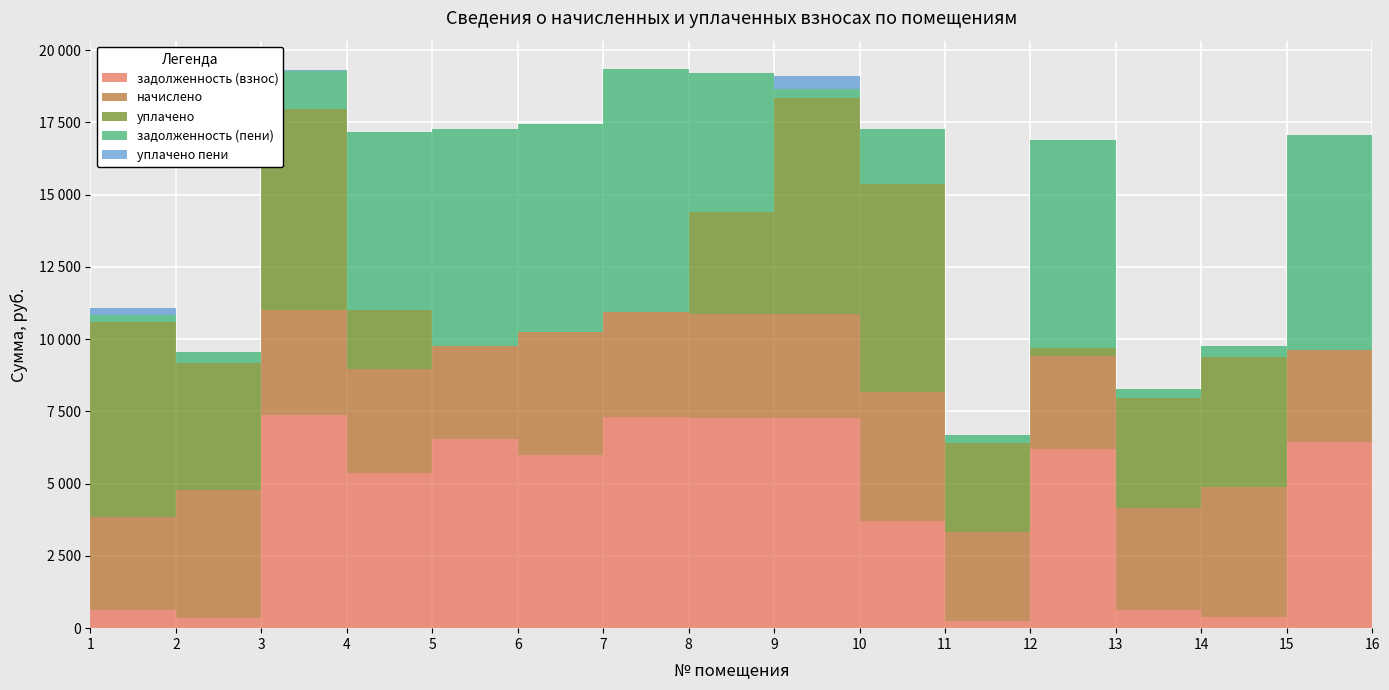

Reading right to left, what are all the values shown in this chart?

задолженность (взнос): 6428.2	6444.9	375.4	639.8	6211.9	253.4	3708.0	7281.9	7281.9	7315.4	5976.8	6528.6	5364.6	7365.6	367.1	622.0
начислено: 3179.5	3187.8	4504.3	3526.7	3212.6	3080.2	4471.2	3580.3	3601.8	3618.4	4264.2	3229.2	3593.5	3643.2	4405.0	3237.3
уплачено: 0.0	0.0	4504.3	3797.9	268.0	3080.2	7200.0	7477.6	3500.0	0.0	0.0	0.0	2050.5	6956.4	4405.0	6721.3
задолженность (пени): 7402.7	7422.0	375.4	294.0	7188.3	256.7	1880.0	300.1	4831.7	8424.5	7208.4	7518.4	6159.6	1313.9	367.1	269.8
уплачено пени: 0.0	0.0	4.1	30.1	0.0	0.1	0.0	448.5	0.0	0.0	0.0	0.0	0.0	42.8	0.0	240.3